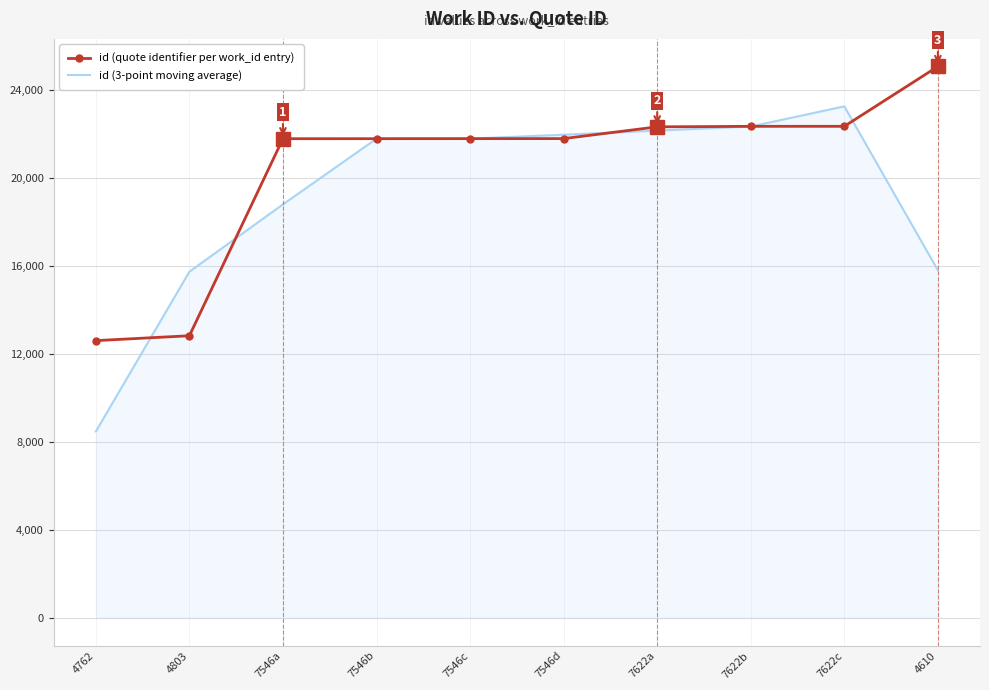

What is the difference between the second highest and second lowest values in the id (3-point moving average) series?

6598.7